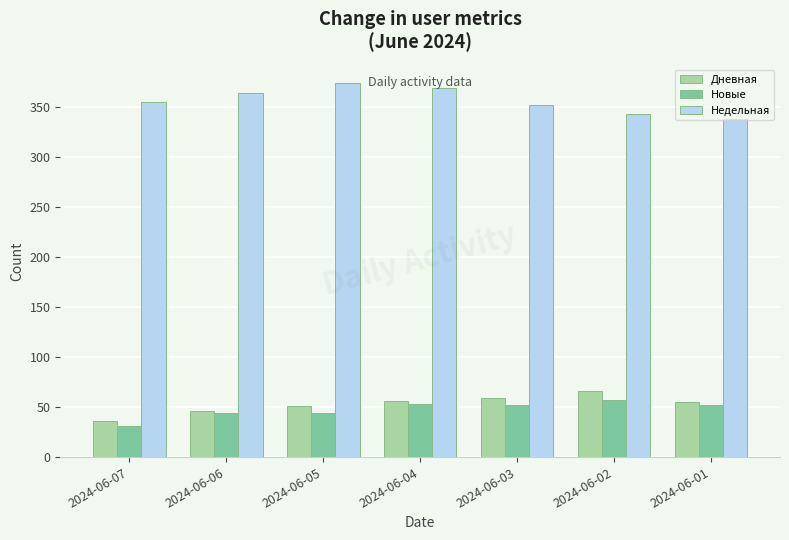

What is the maximum value for Дневная?

66